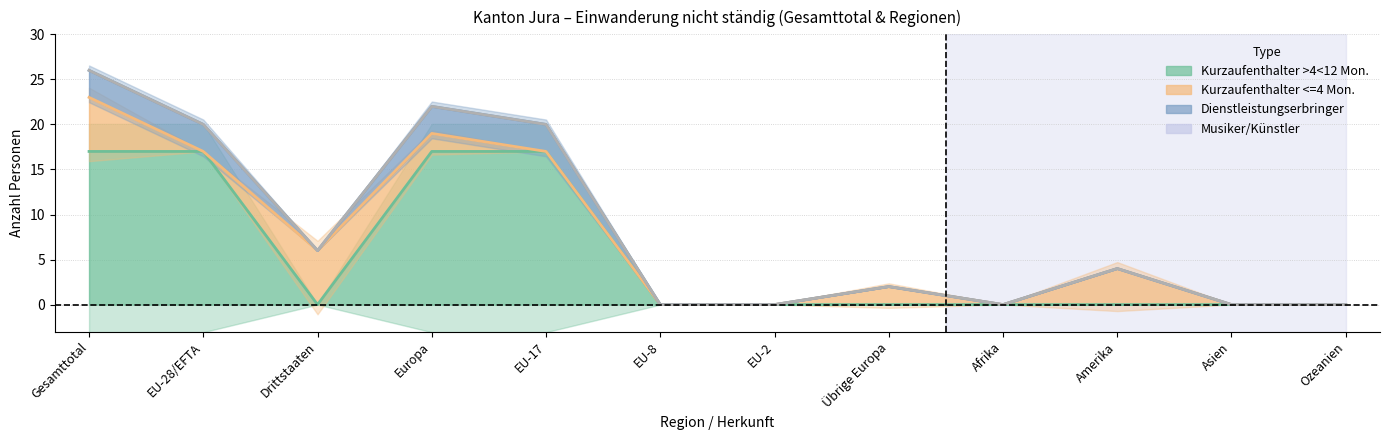

Where is the first local maximum for Kurzaufenthalter <=4 Mon. Total?

Europa